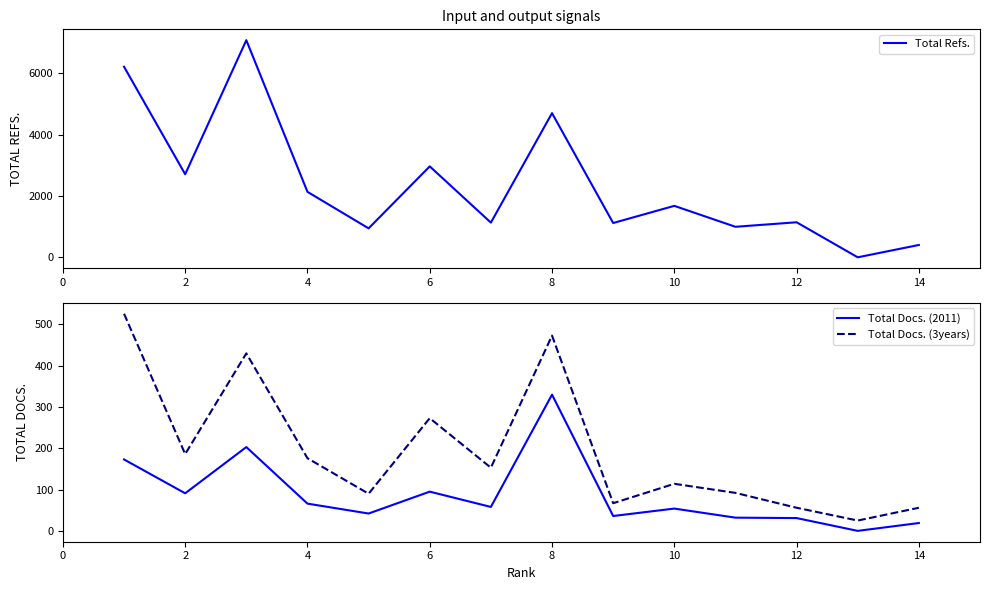

The value of Total Refs. at 14 is 402. True or false?

True